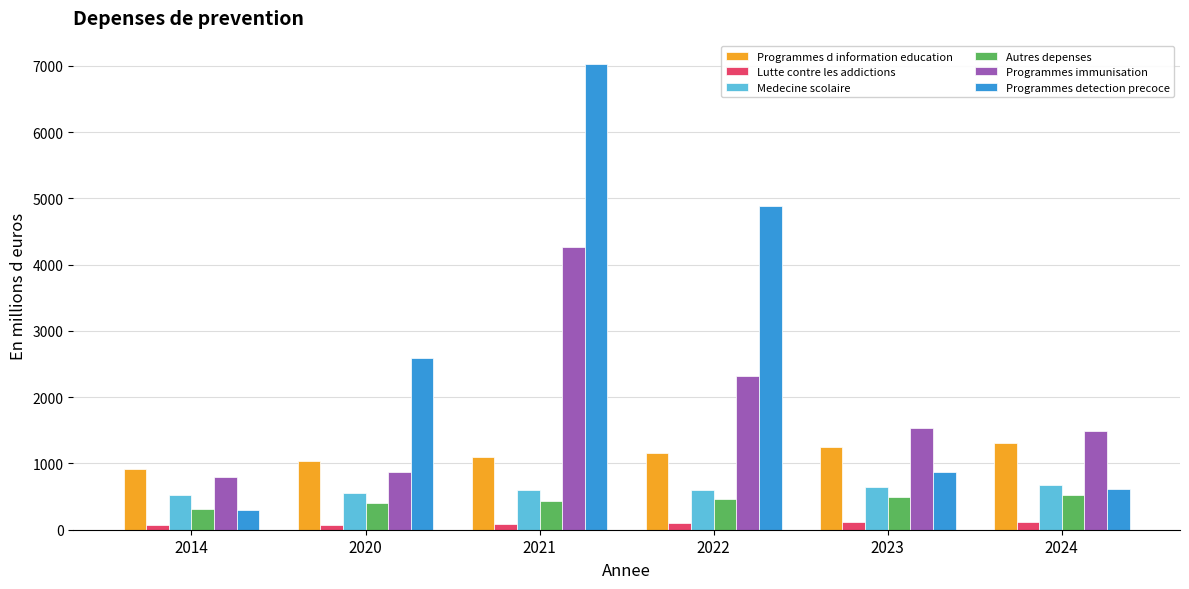

What is the maximum value shown in the chart?

7029.2